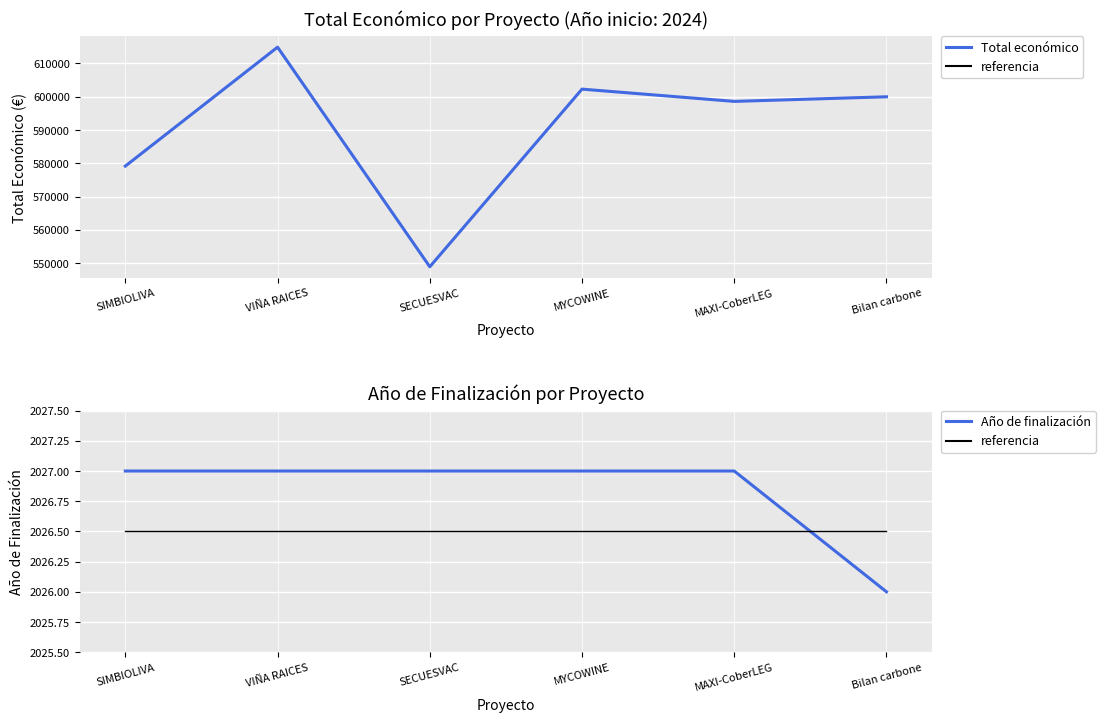

At which category does Total económico reach its first local valley?

SECUESVAC